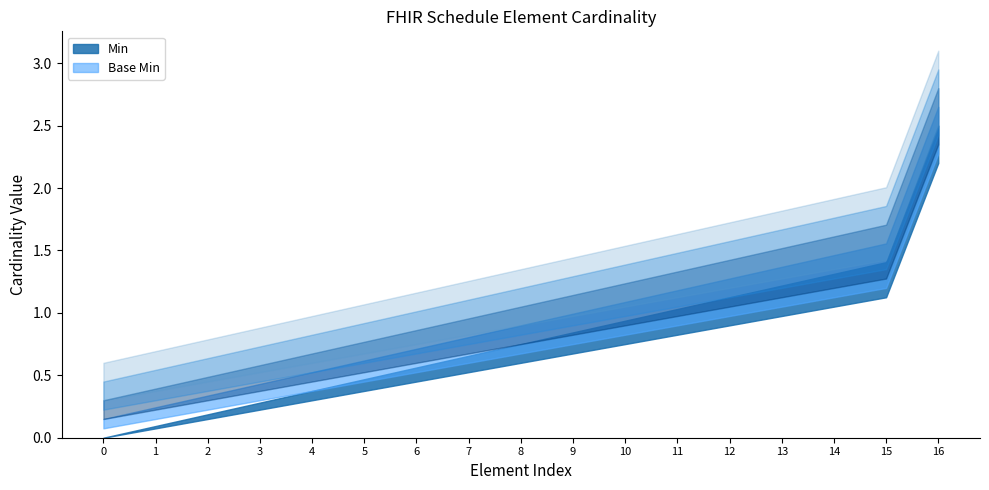

Which series has the widest spread of values?

Min